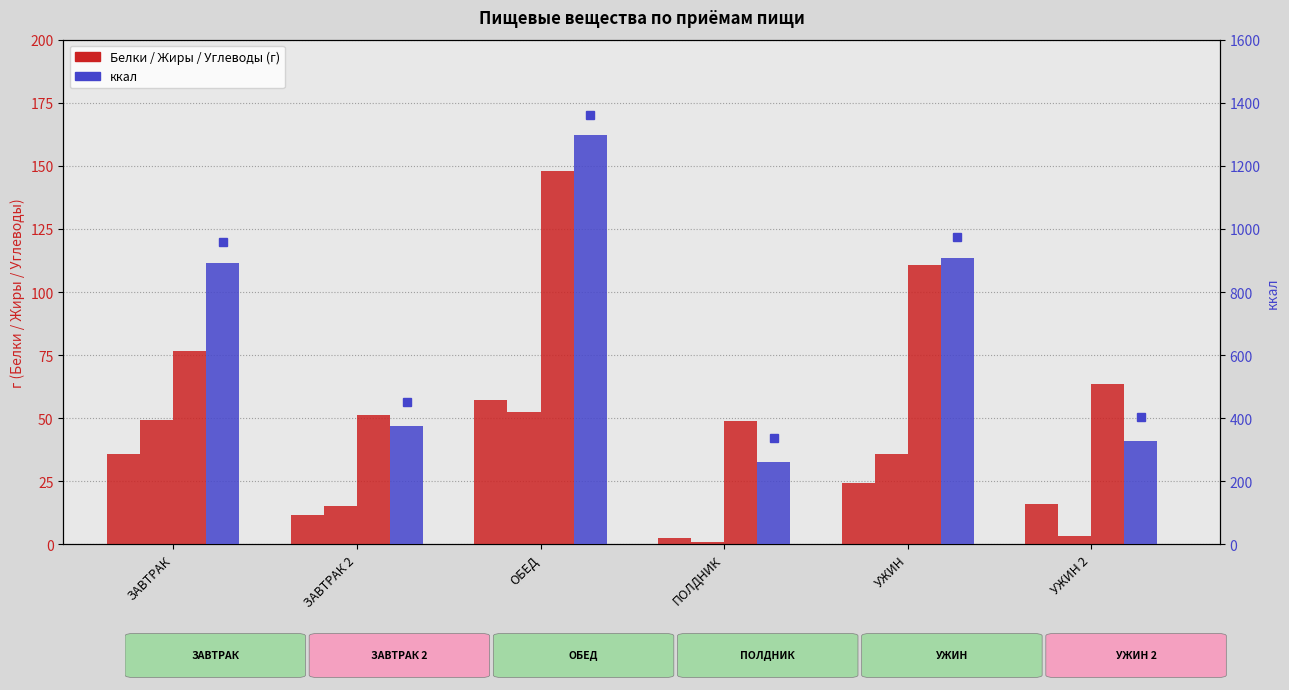

At how many categories does at least one series exceed 326?

5